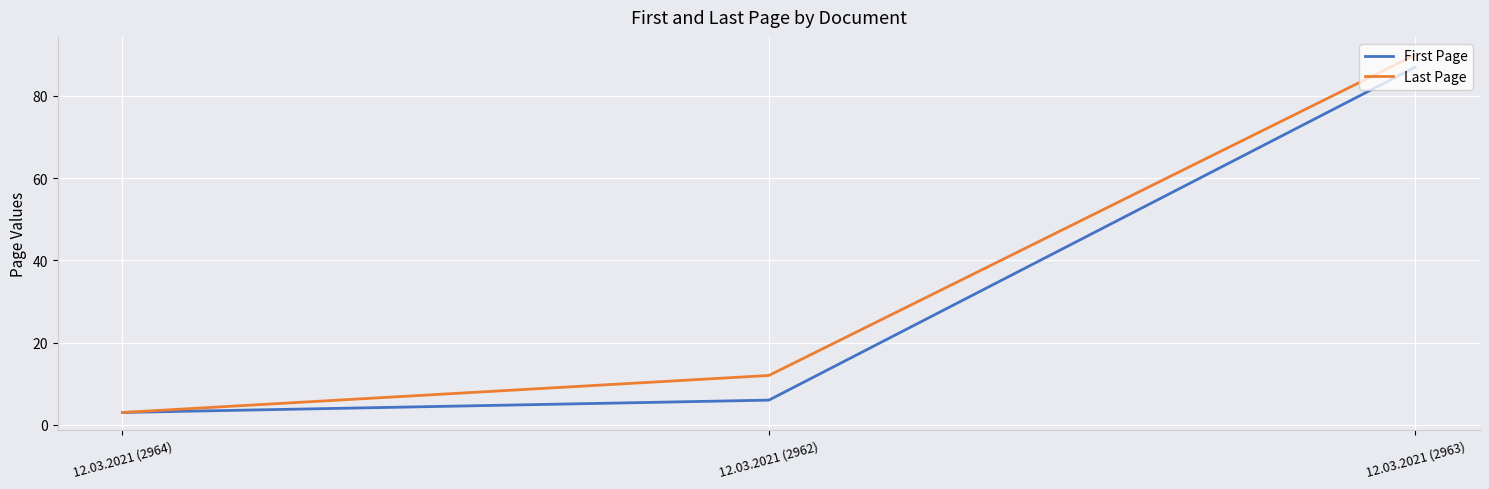

List the series in order of their peak value, highest first.

Last Page, First Page